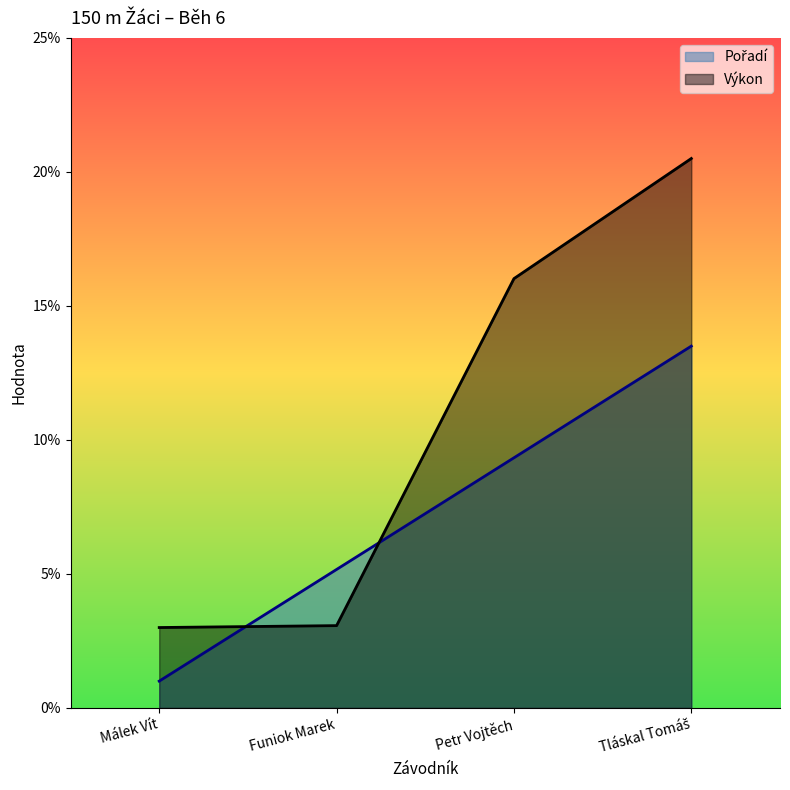

The Pořadí series shows 6.3 at Tláskal Tomáš. True or false?

False